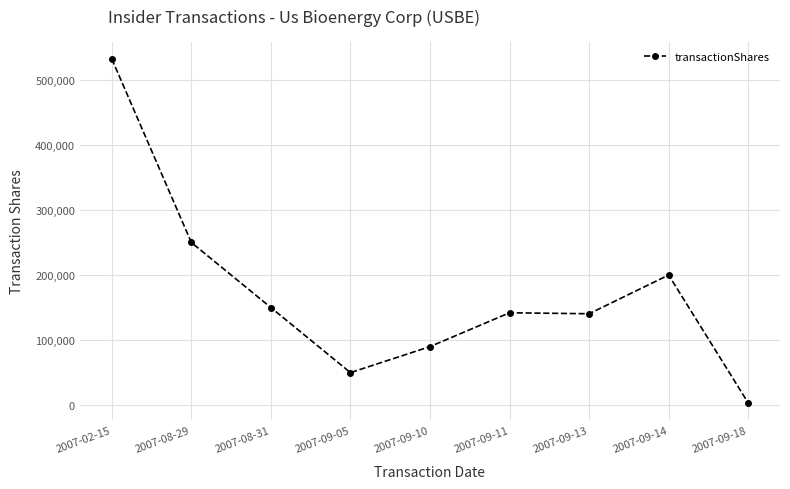

What value does the data have at 2007-09-05, to the nearest 100?

50000